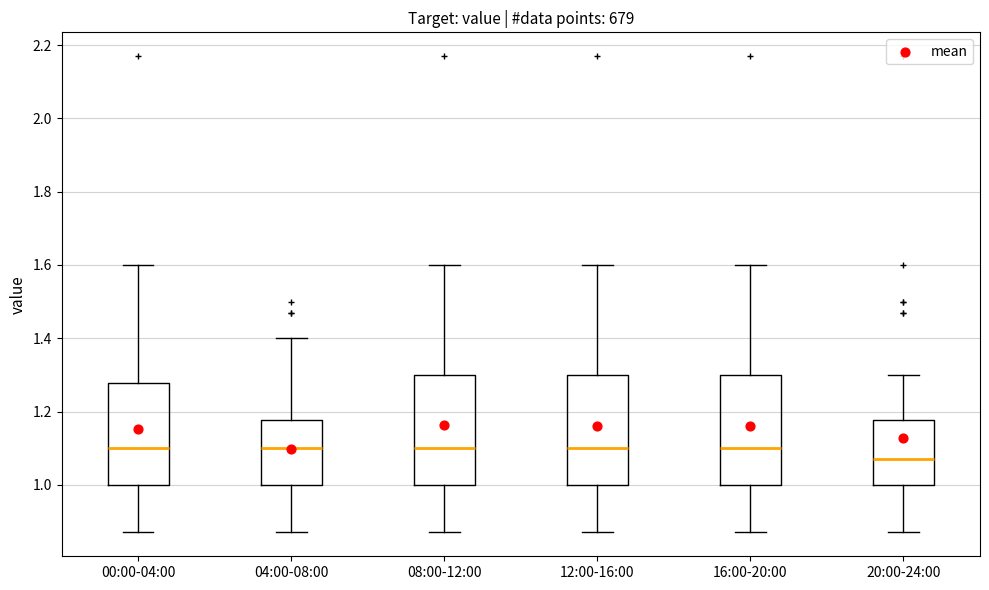

Reading left to right, transcribe this box plot: for each box, give where its median line is, the range the box spans, and where its two whiskers end, as read against the y-axis. The values are not printed on the chart, so give them approximately, as read against the axis.

00:00-04:00: median 1.10, box 1.00 to 1.28, whiskers 0.88 to 1.60
04:00-08:00: median 1.10, box 1.00 to 1.18, whiskers 0.88 to 1.40
08:00-12:00: median 1.10, box 1.00 to 1.30, whiskers 0.88 to 1.60
12:00-16:00: median 1.10, box 1.00 to 1.30, whiskers 0.88 to 1.60
16:00-20:00: median 1.10, box 1.00 to 1.30, whiskers 0.88 to 1.60
20:00-24:00: median 1.08, box 1.00 to 1.18, whiskers 0.88 to 1.30